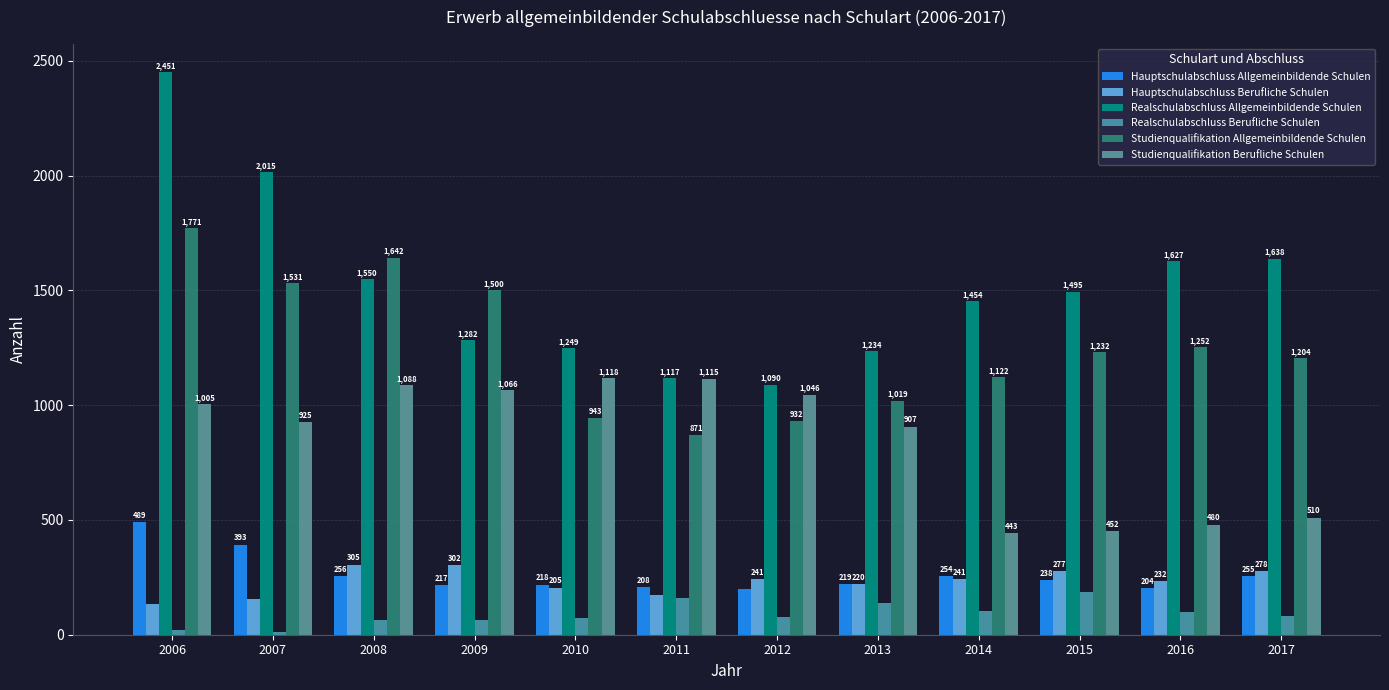

List the labels in order of Hauptschulabschluss Allgemeinbildende Schulen value, largest first.

2006, 2007, 2008, 2017, 2014, 2015, 2013, 2010, 2009, 2011, 2016, 2012